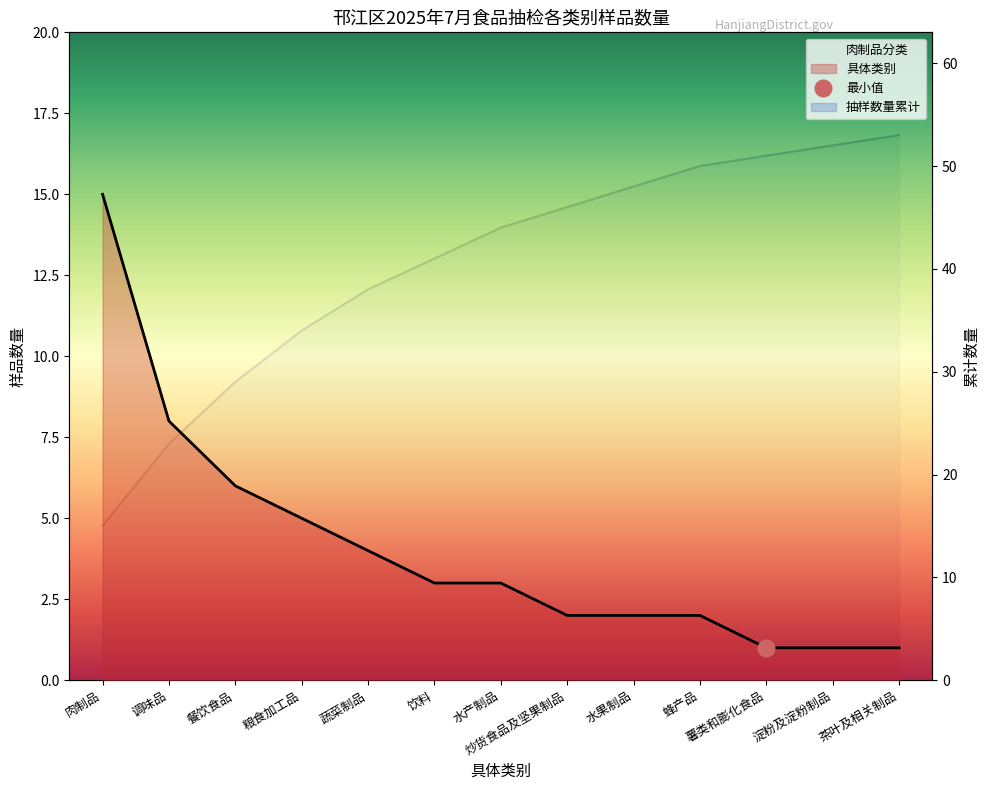

What is the sum of the 具体类别 values at 炒货食品及坚果制品 and 淀粉及淀粉制品?

3